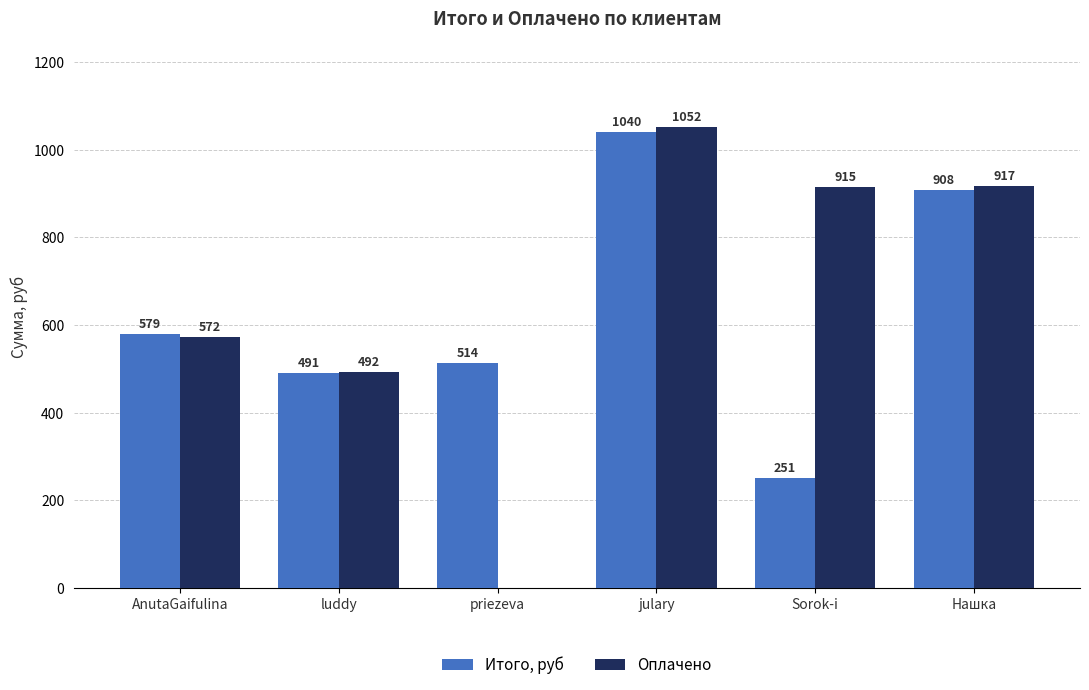

What value does the Оплачено series have at Sorok-i?

915.0